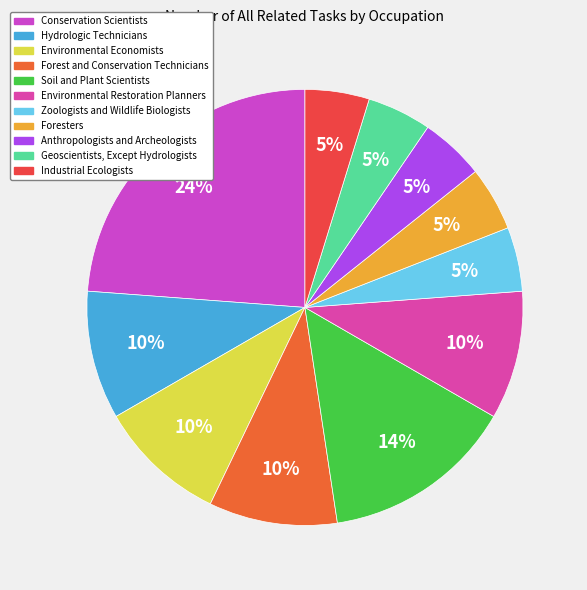

Is Geoscientists, Except Hydrologists the majority of the pie?

No